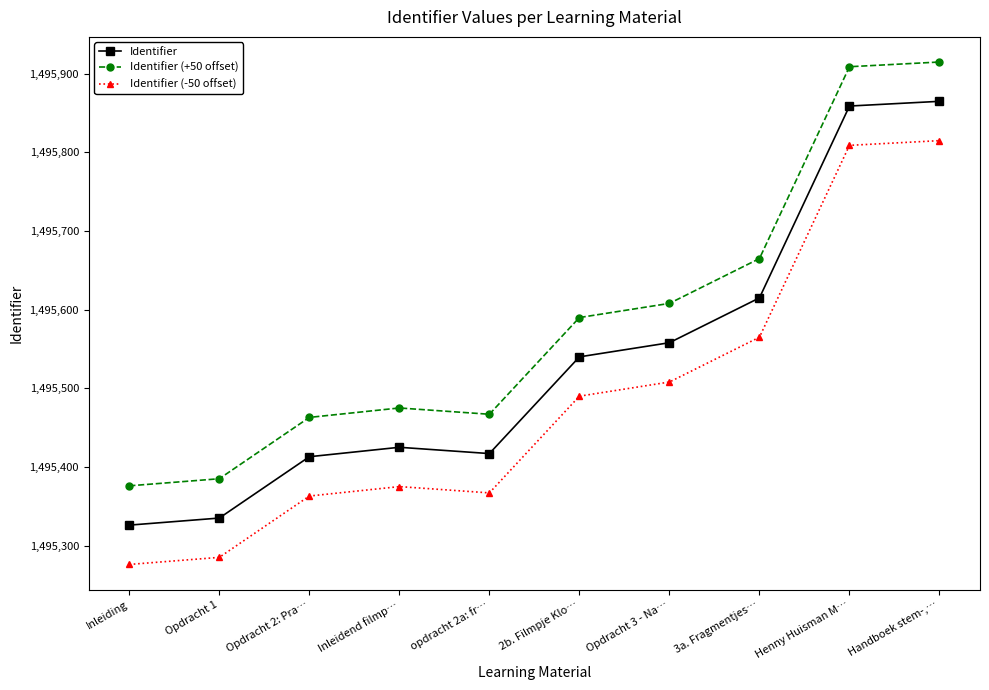

What is the label of the 9th point from the right?

Opdracht 1